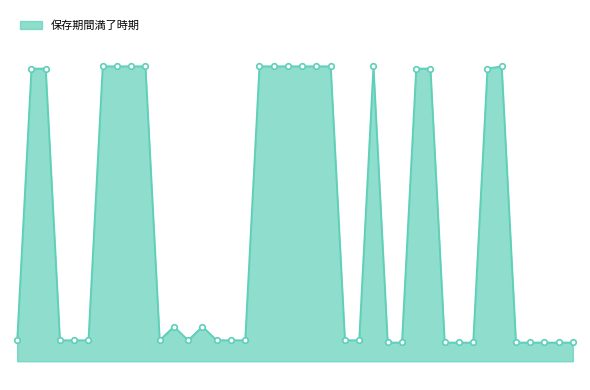

What is the average value?

48543